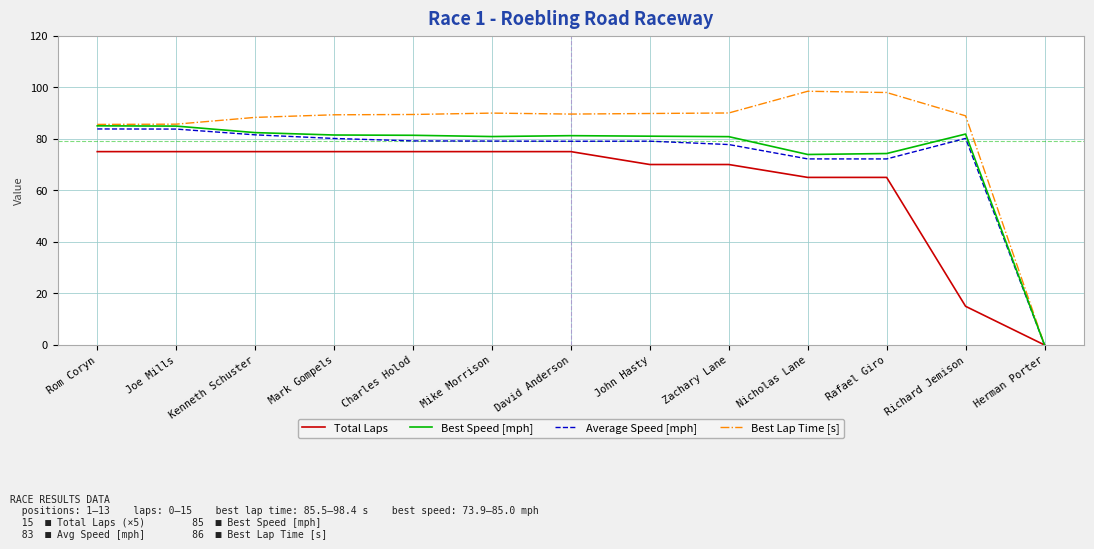

At which label does Best Speed [mph] first exceed 81?

Rom Coryn